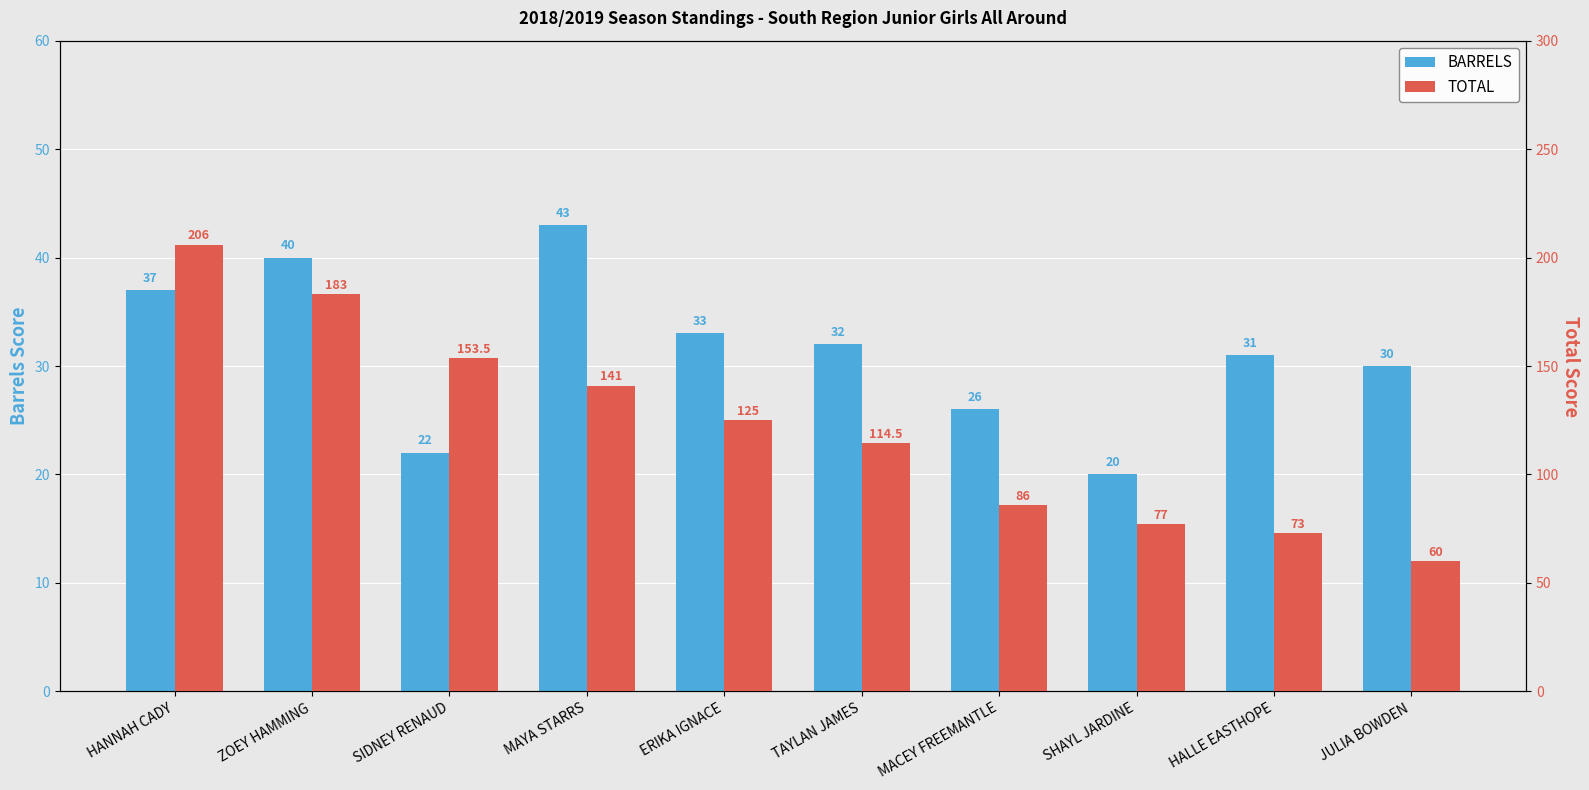

Which series has the largest total across all categories?

TOTAL